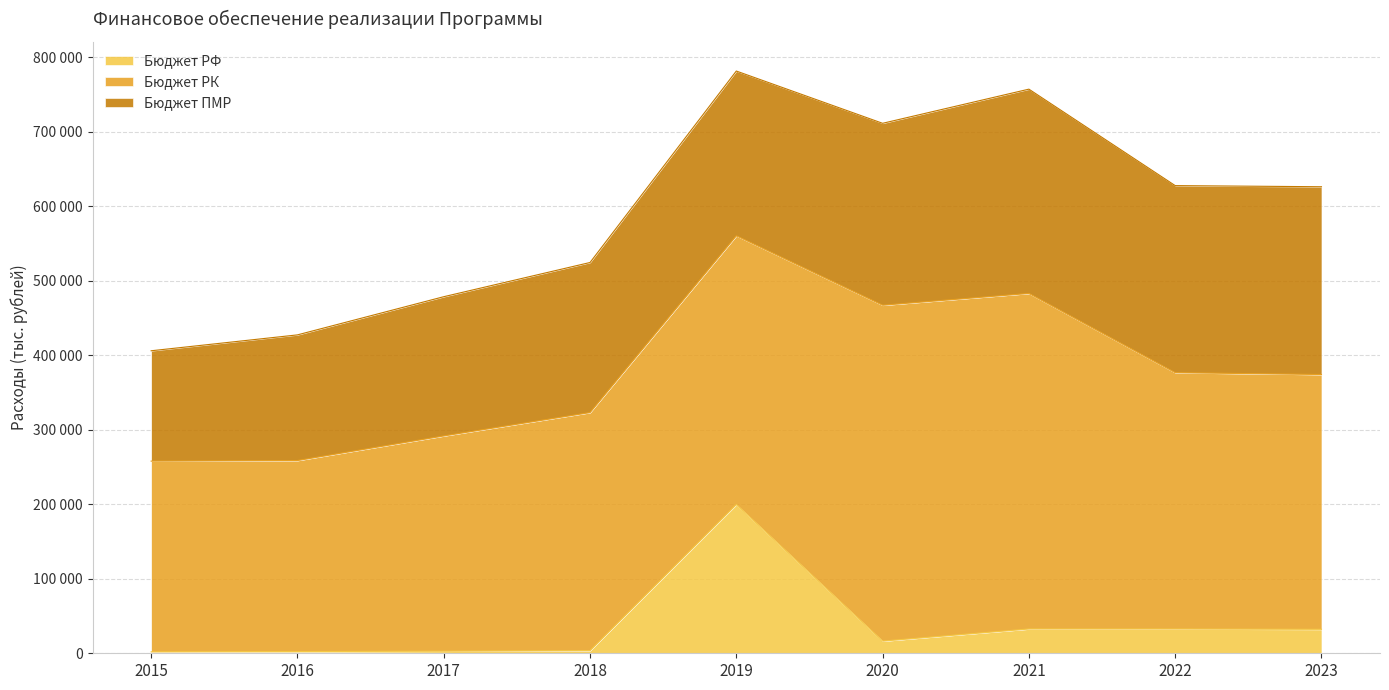

What is the difference between the maximum and minimum values in the Бюджет ПМР series?

126114.4